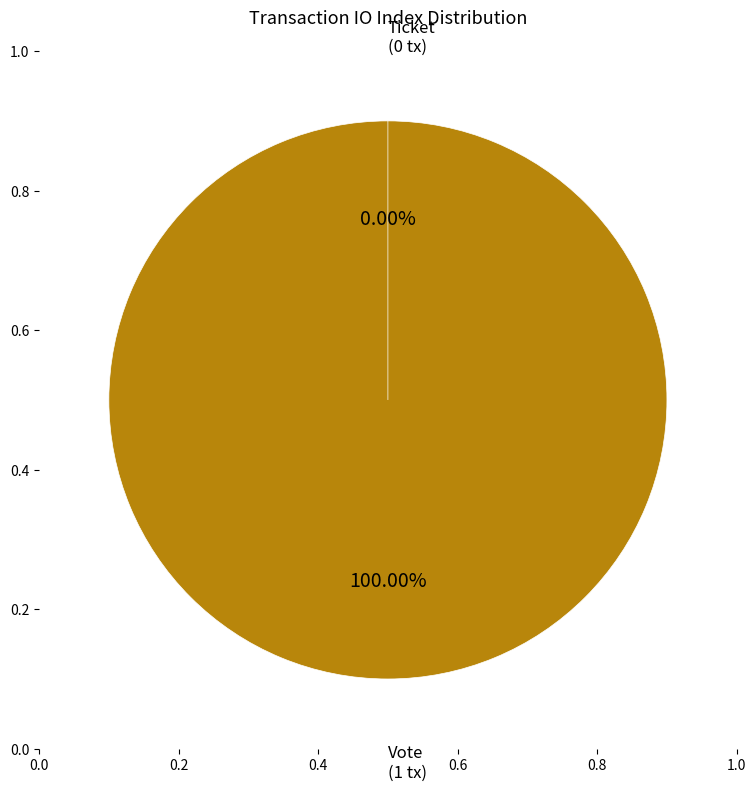

Which slice is the smallest?

Ticket (io_index=0)